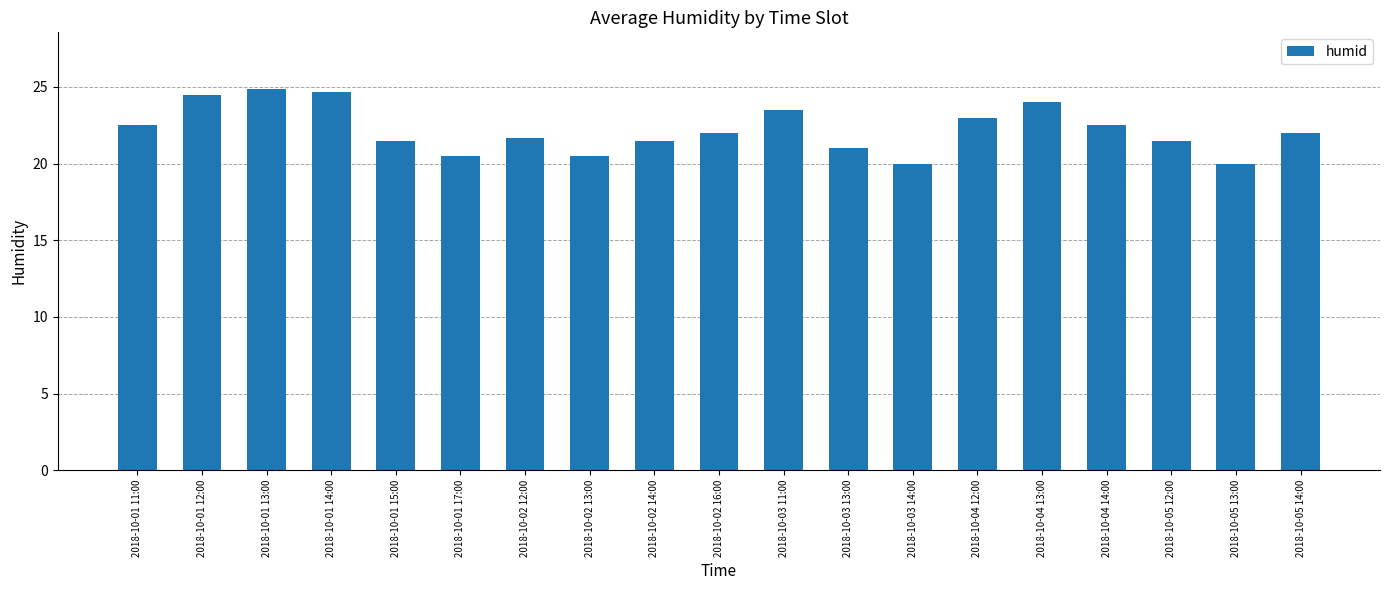

Is it true that the value at 2018-10-01 11:00 is 22.5?

True